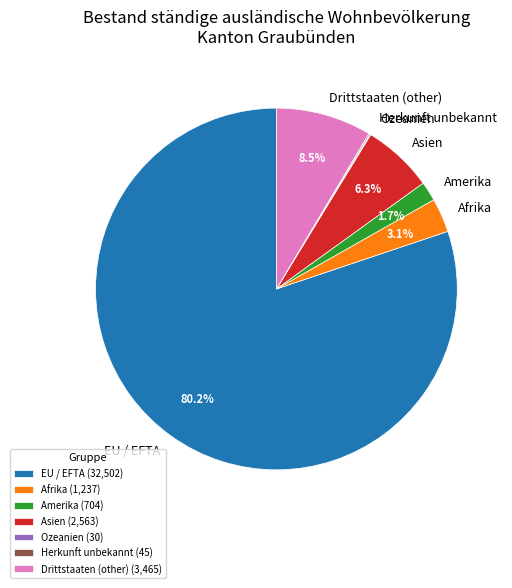

Combined, what portion of the pie is Asien and Afrika?

9.4%